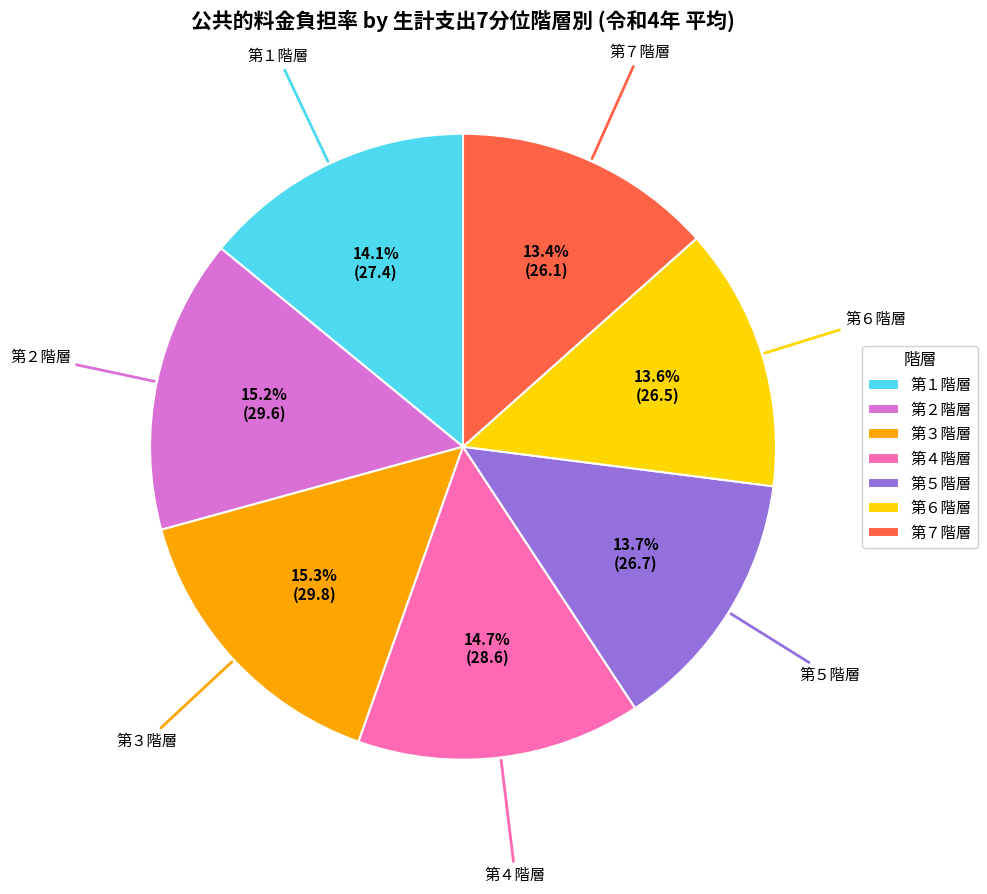

What portion of the pie excludes 第１階層?

85.9%